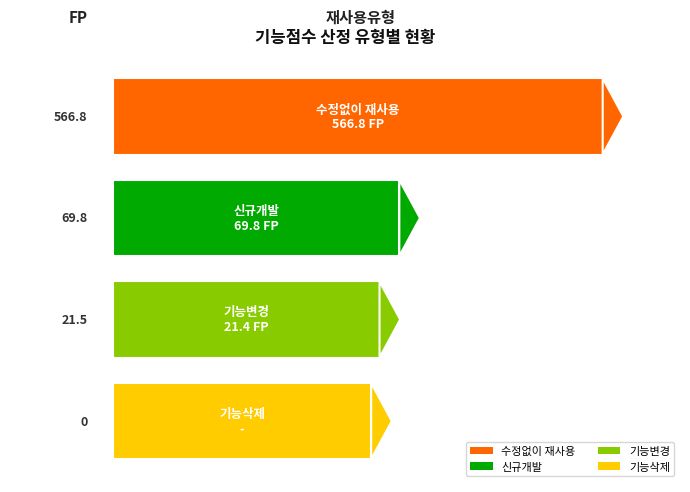

What is the sum of all values?

658.0